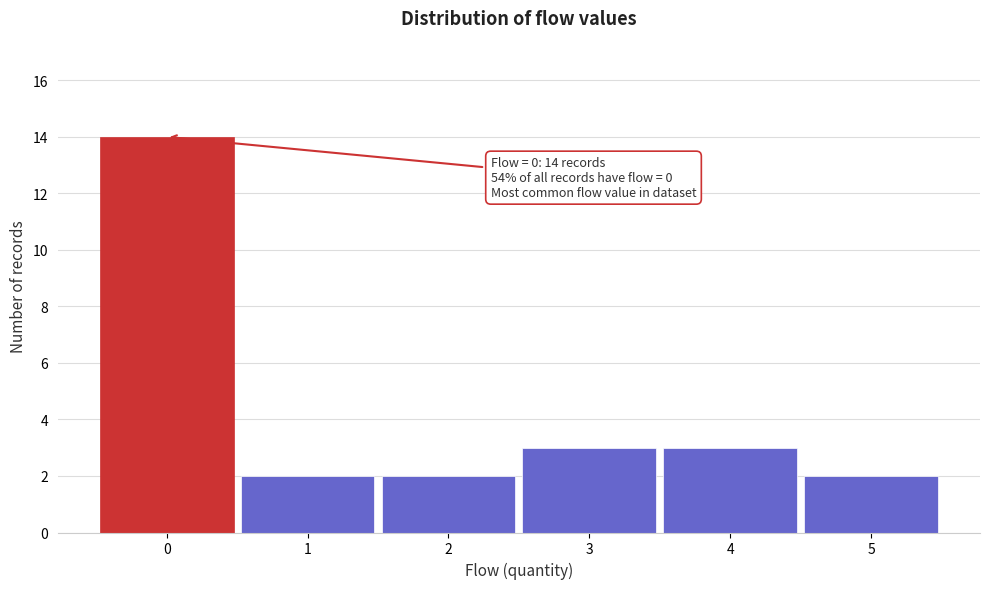

Reading right to left, what are all the values shown in this chart?

5=2	4=3	3=3	2=2	1=2	0=14